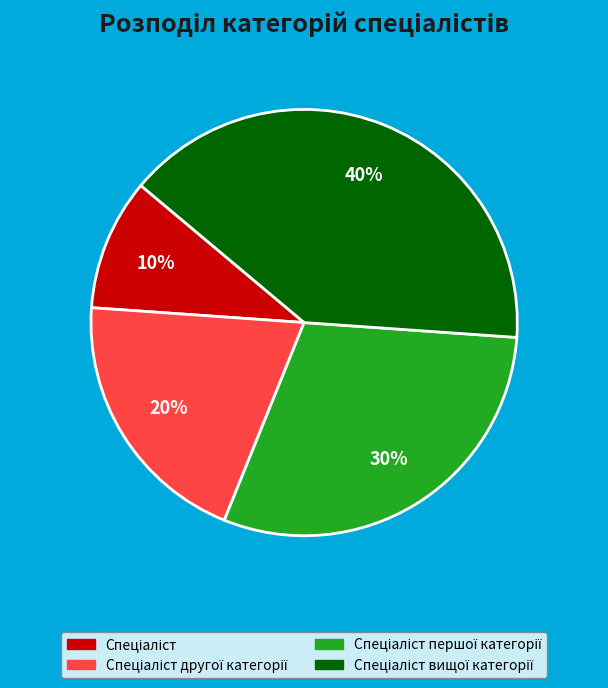

Does any single category account for the majority?

No